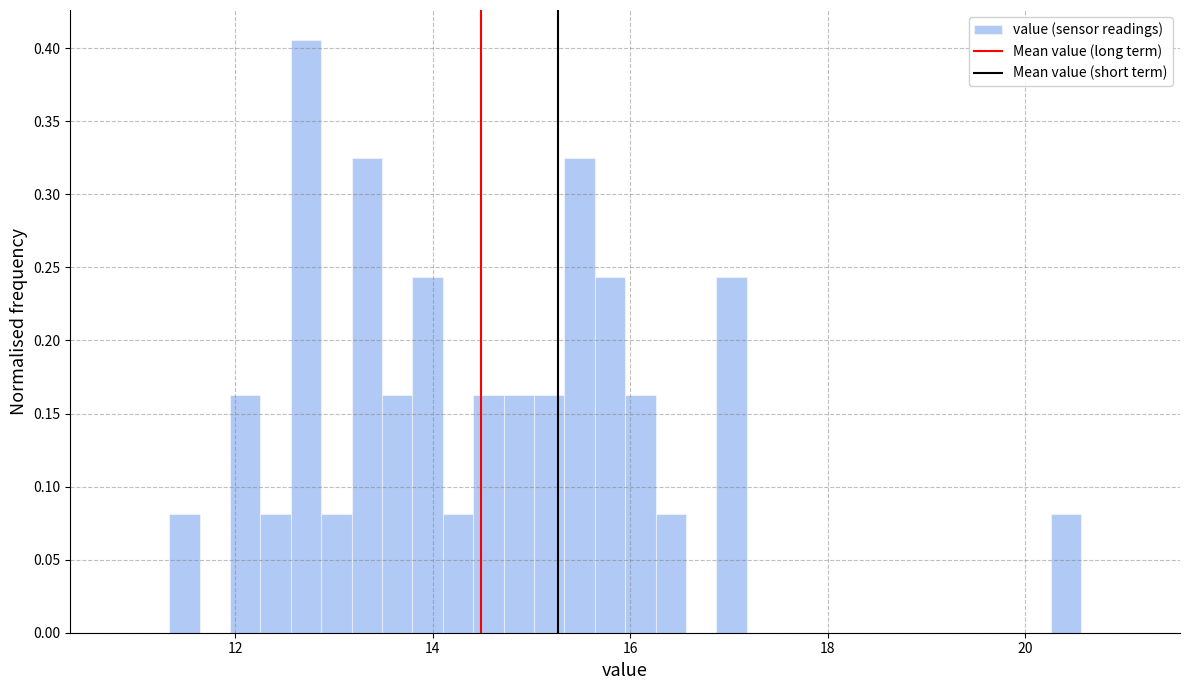

Around what value on the x-axis is the tallest bar? Give the approximate position of its centre, as read against the axis.

12.8